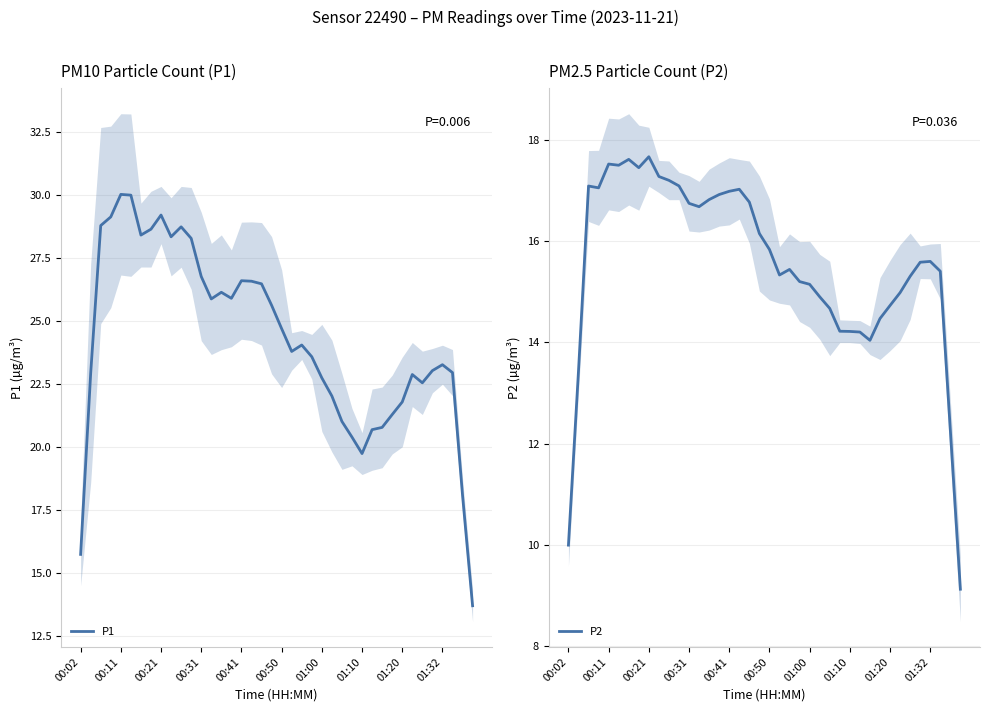

Read the P1 value at 19.

25.6